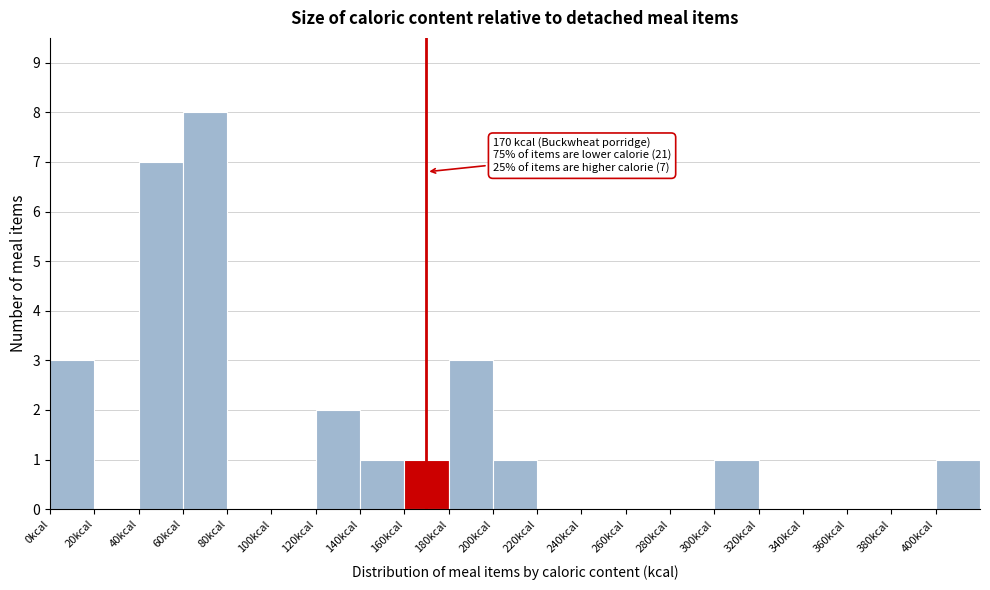

Which range on the x-axis has the tallest bar?

60 to 80